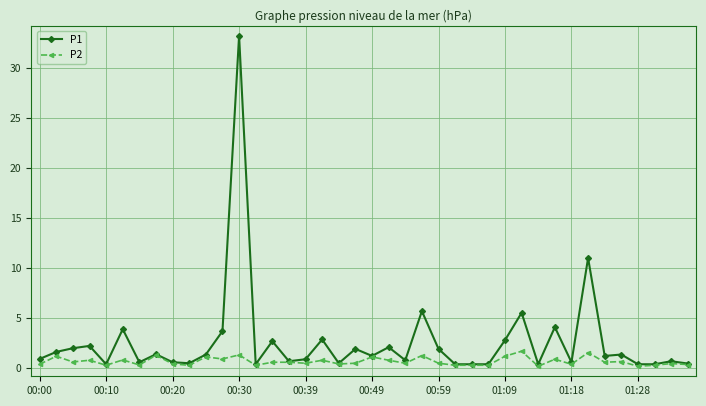

What is the sum of all P1 values?

104.4